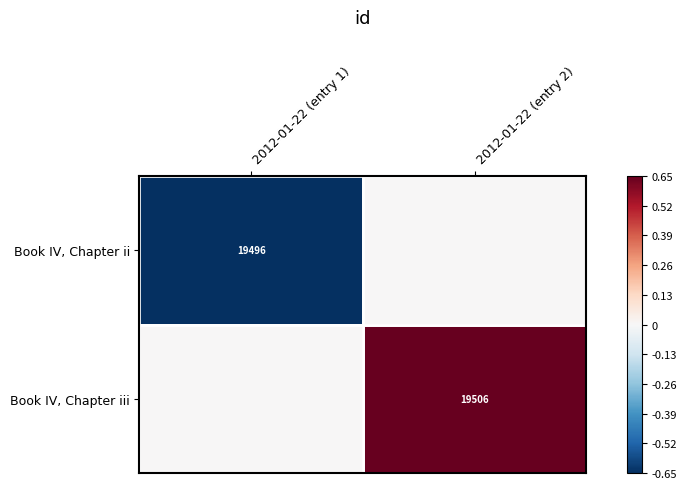

Is it true that Book IV, Chapter ii equals 32933 at 2012-01-22 (entry 1)?

False